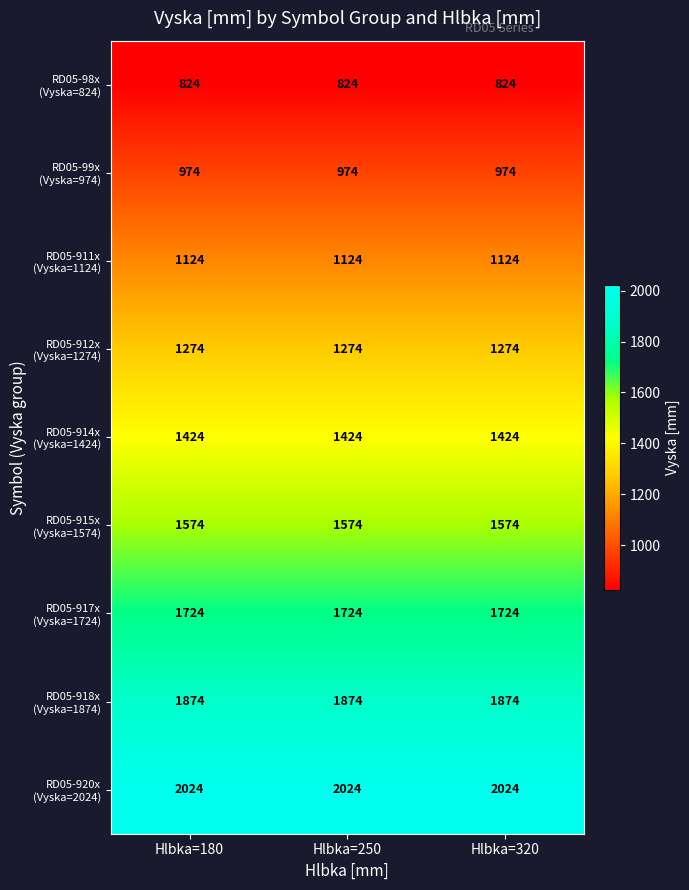

What is the greatest value displayed?

2024